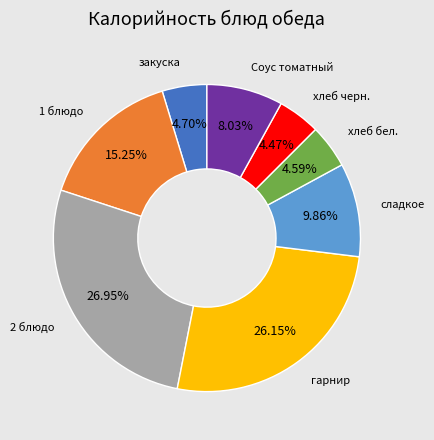

Does any single category account for the majority?

No